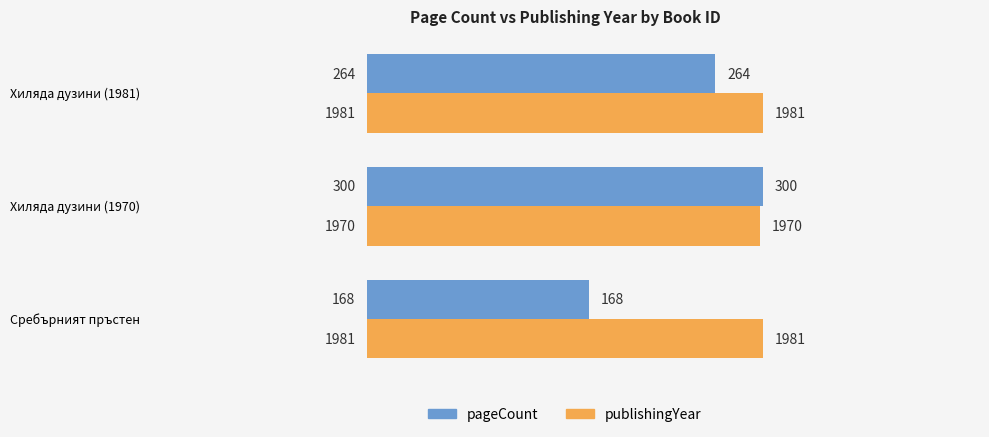

What are all the series names shown in the legend?

pageCount, publishingYear